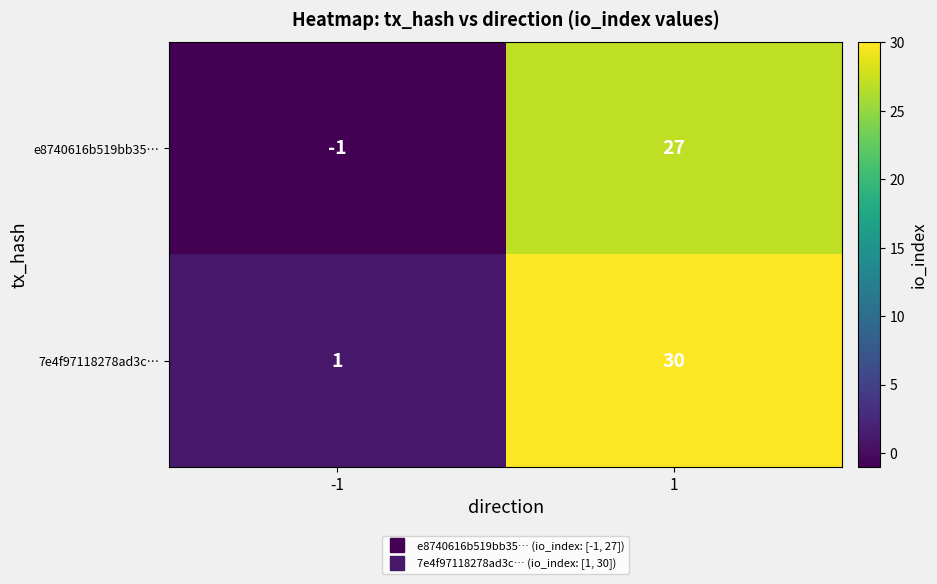

What is the smallest value displayed?

-1